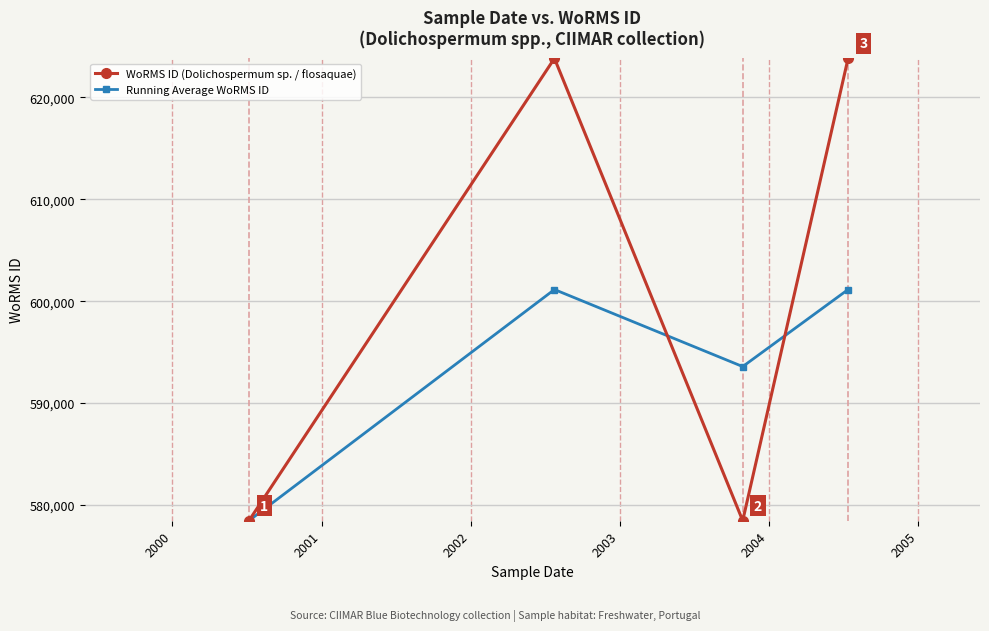

How many WoRMS ID (Dolichospermum sp. / flosaquae) values are between 578476 and 623803?

4